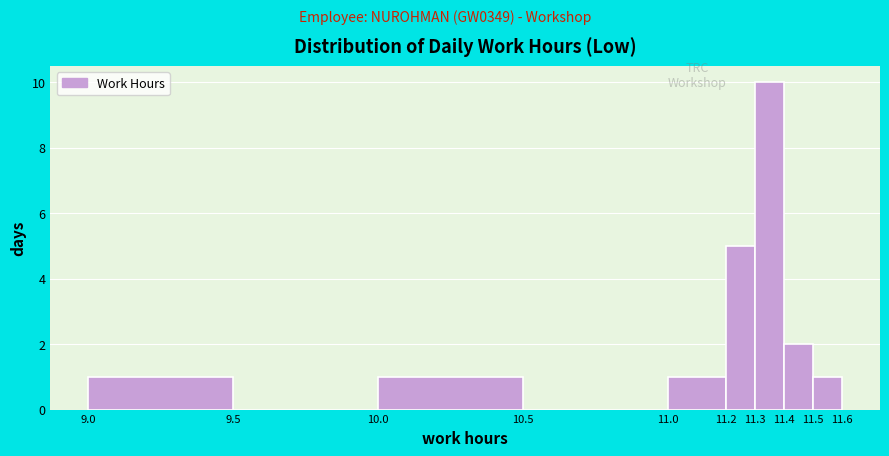

Which range on the x-axis has the tallest bar?

11.3 to 11.4